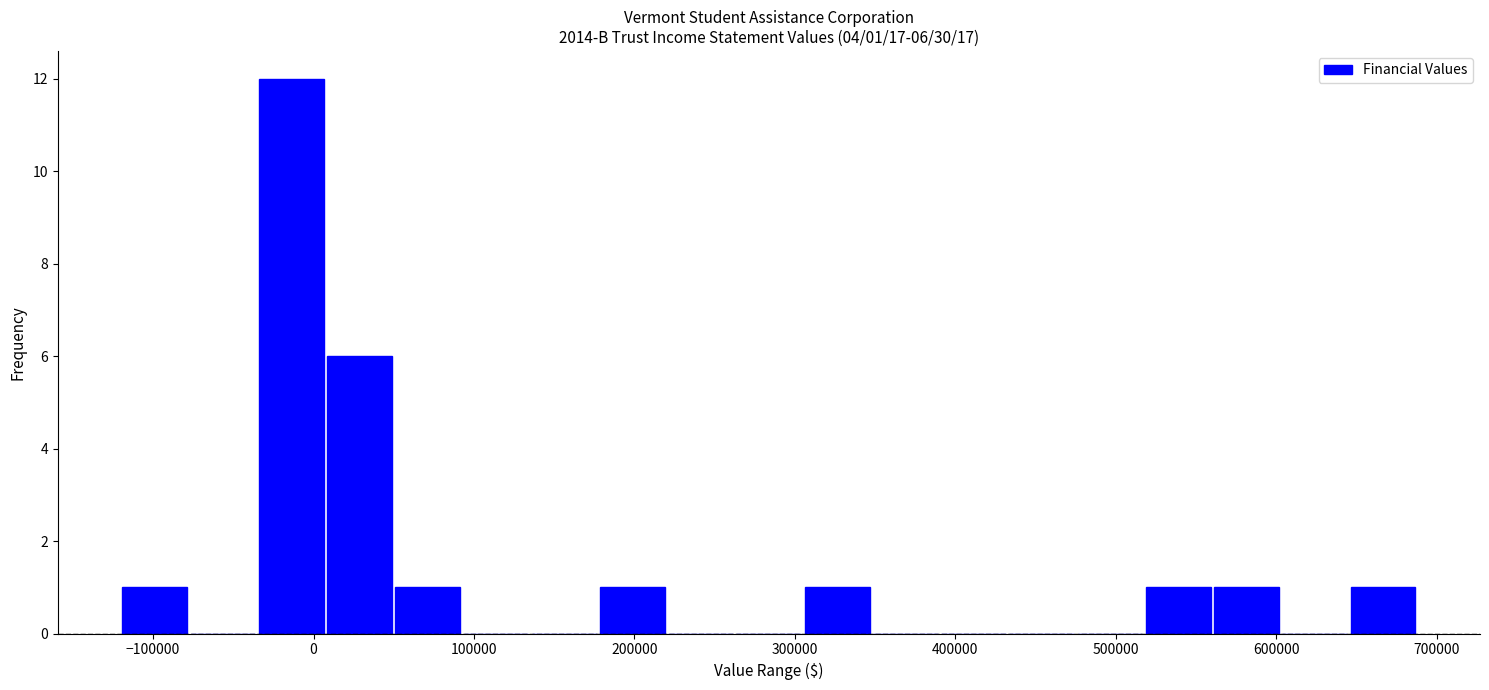

Over which range of the x-axis is the bar tallest?

-40000 to 10000